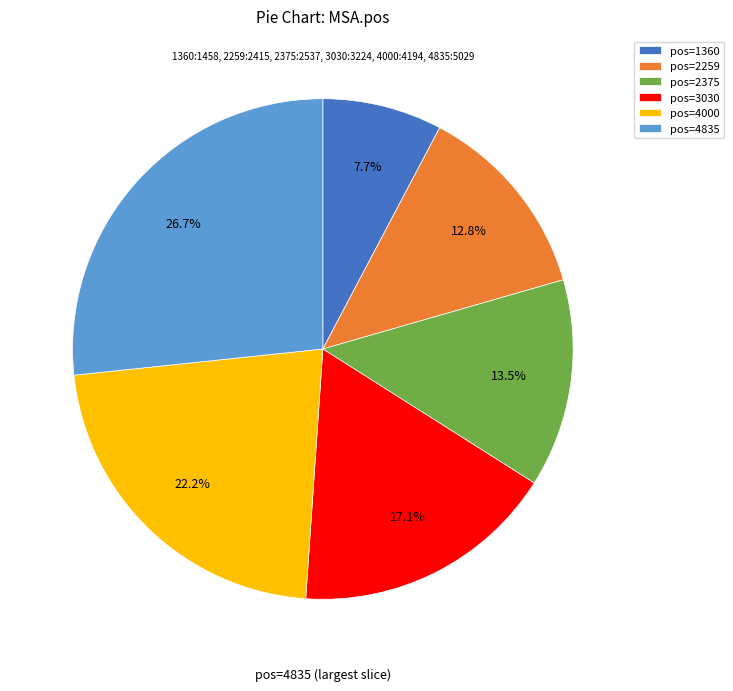

Rank the categories by value from lowest to highest.

pos=1360, pos=2259, pos=2375, pos=3030, pos=4000, pos=4835